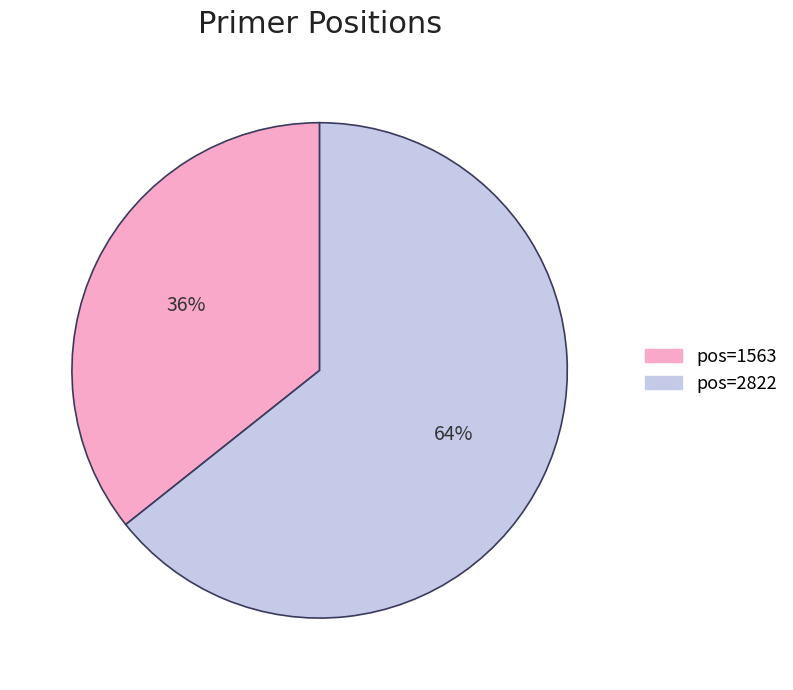

Which slice is the smallest?

1563